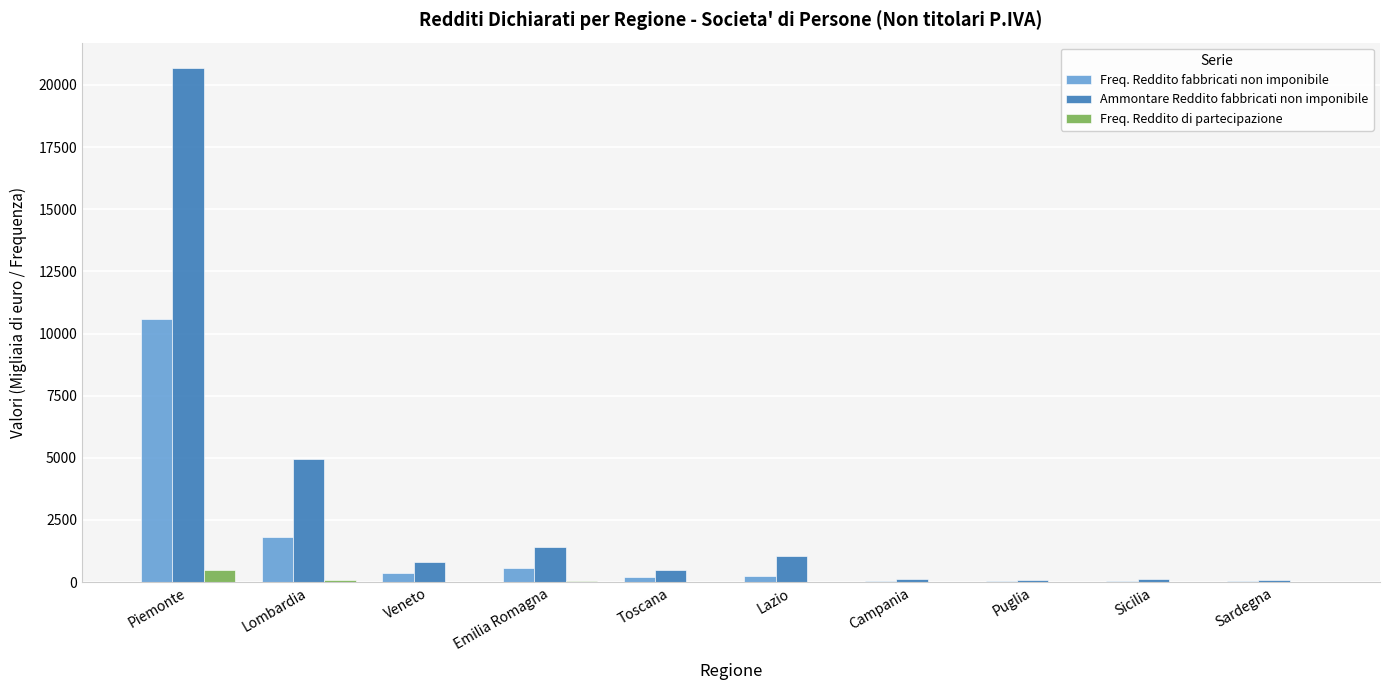

What is the greatest value displayed?

20669